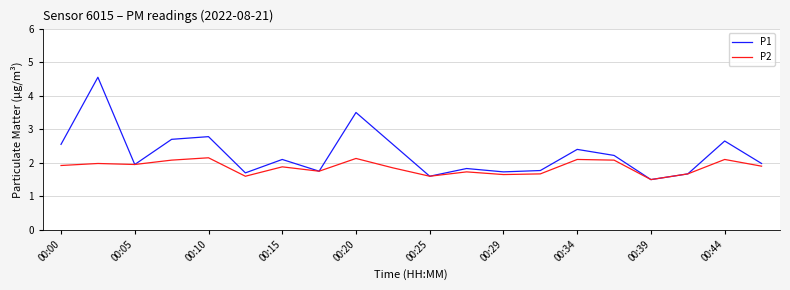

What is the minimum value shown in the chart?

1.5